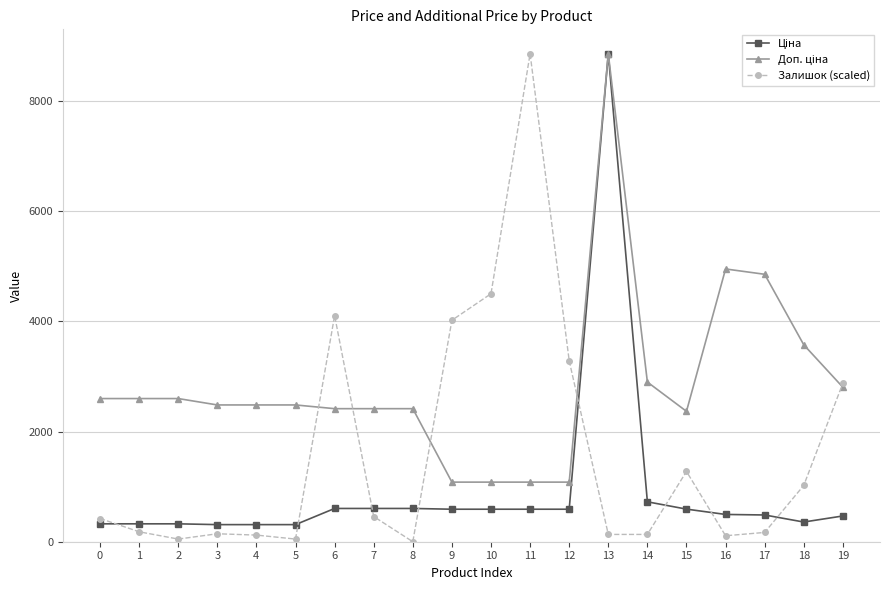

Which series changed the most between 2 and 19?

Залишок (scaled)